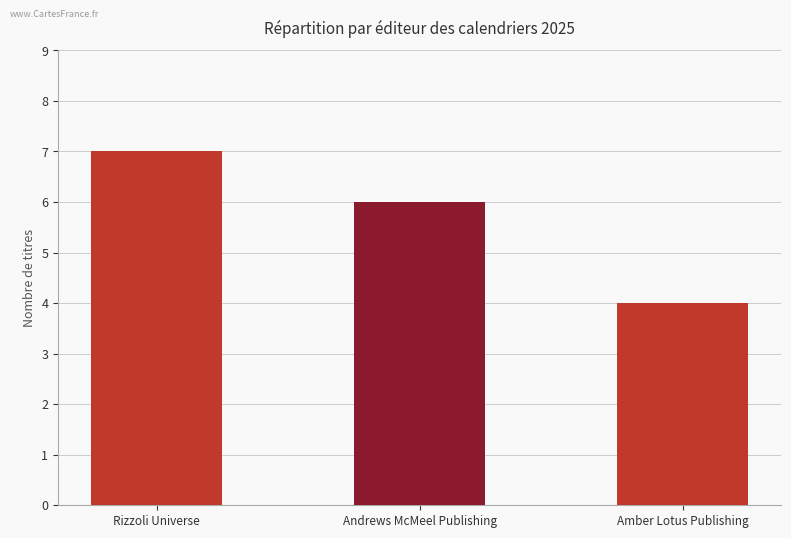

Between Non fiction, Rizzoli Universe and Non fiction, Andrews McMeel Publishing, which is larger?

Non fiction, Rizzoli Universe